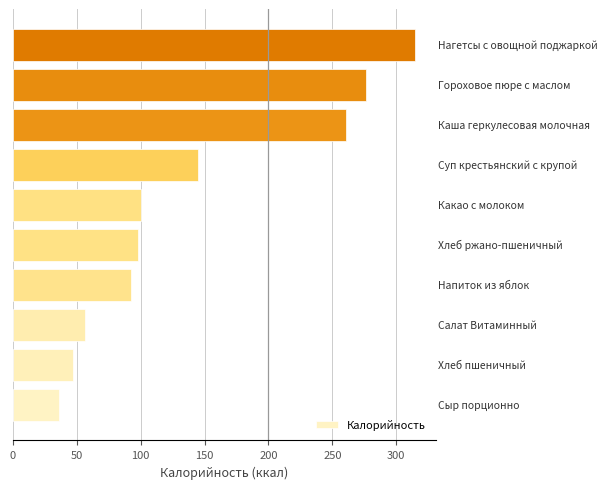

What is the maximum value shown in the chart?

315.1